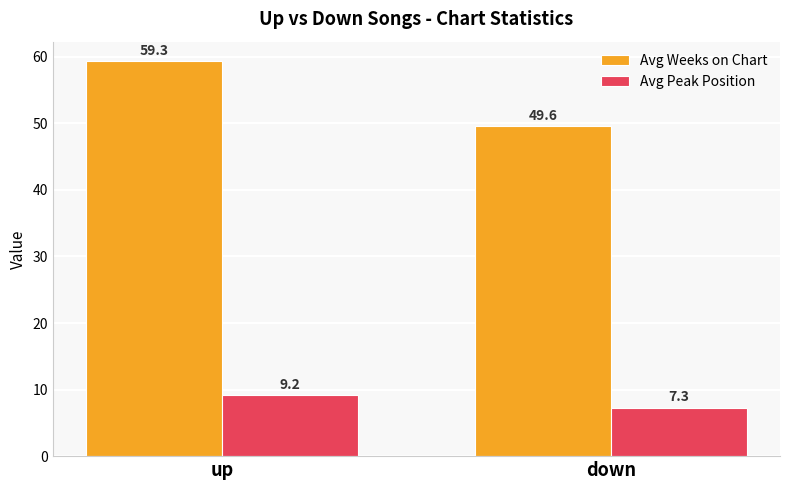

What are all the series names shown in the legend?

Avg Weeks on Chart, Avg Peak Position